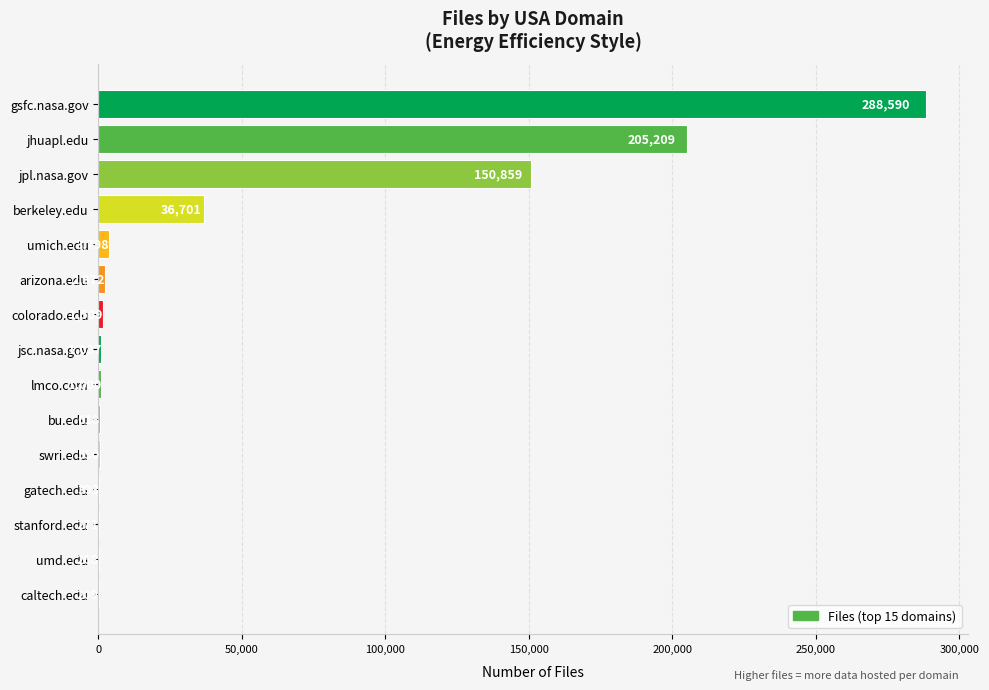

Between gatech.edu and umd.edu, which is larger?

gatech.edu